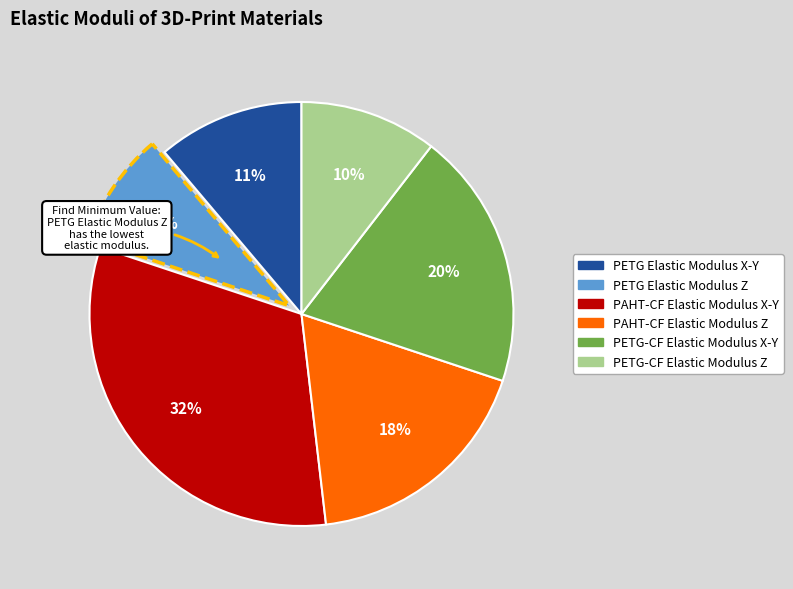

What is the largest slice in the pie chart?

PAHT-CF Elastic Modulus X-Y